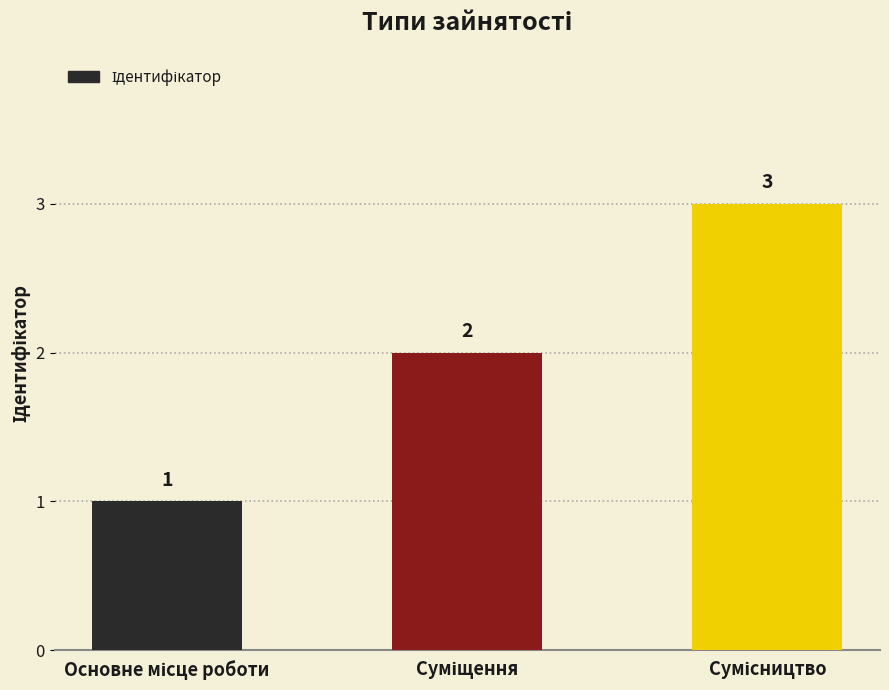

Count the values in the range 1 to 3.

3